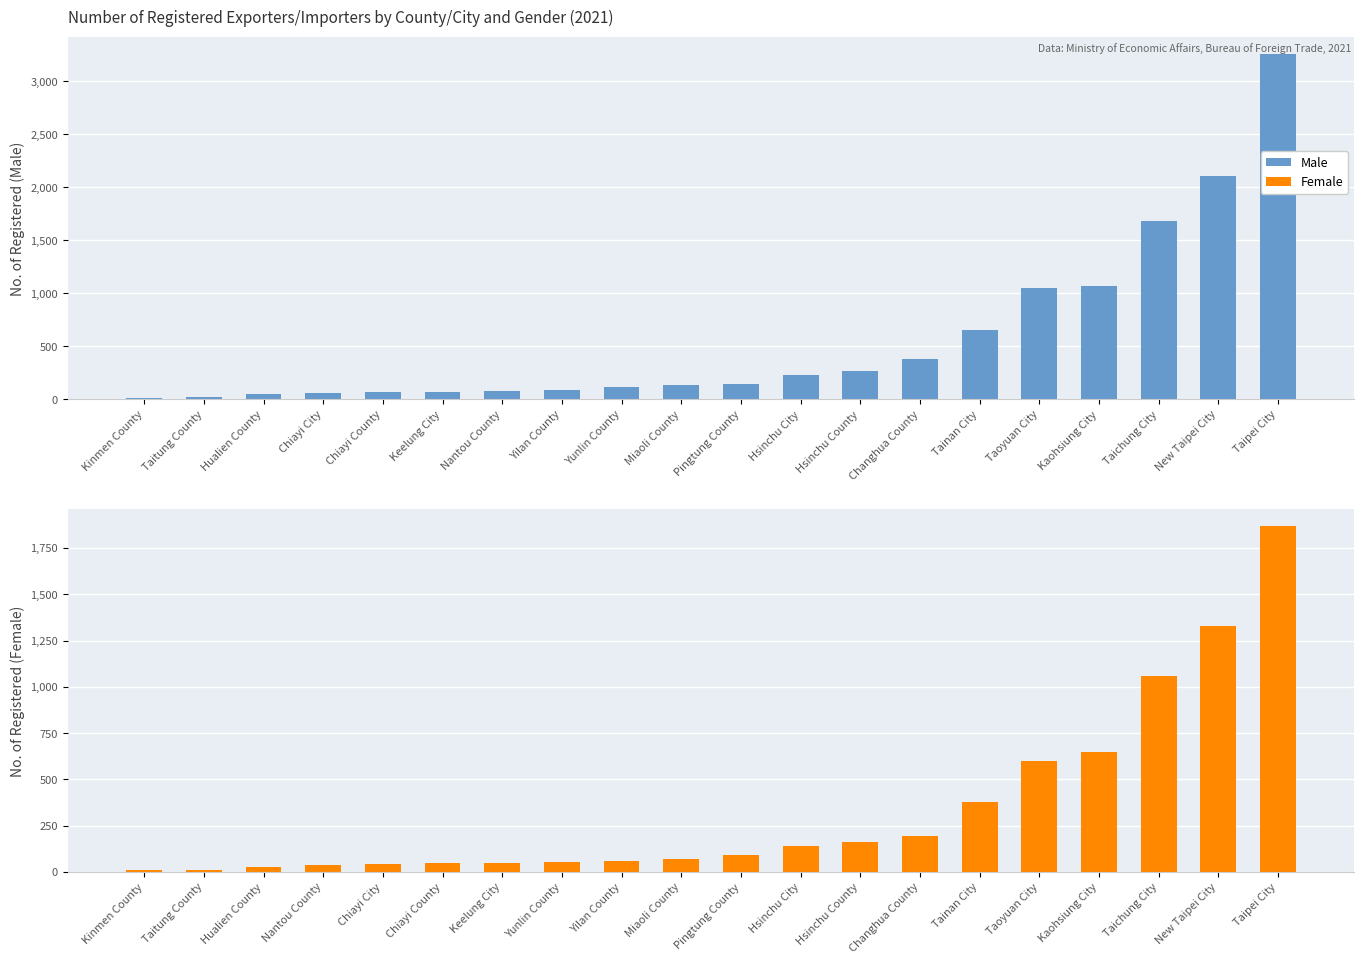

Rank the series by their average value, from lowest to highest.

Female, Male